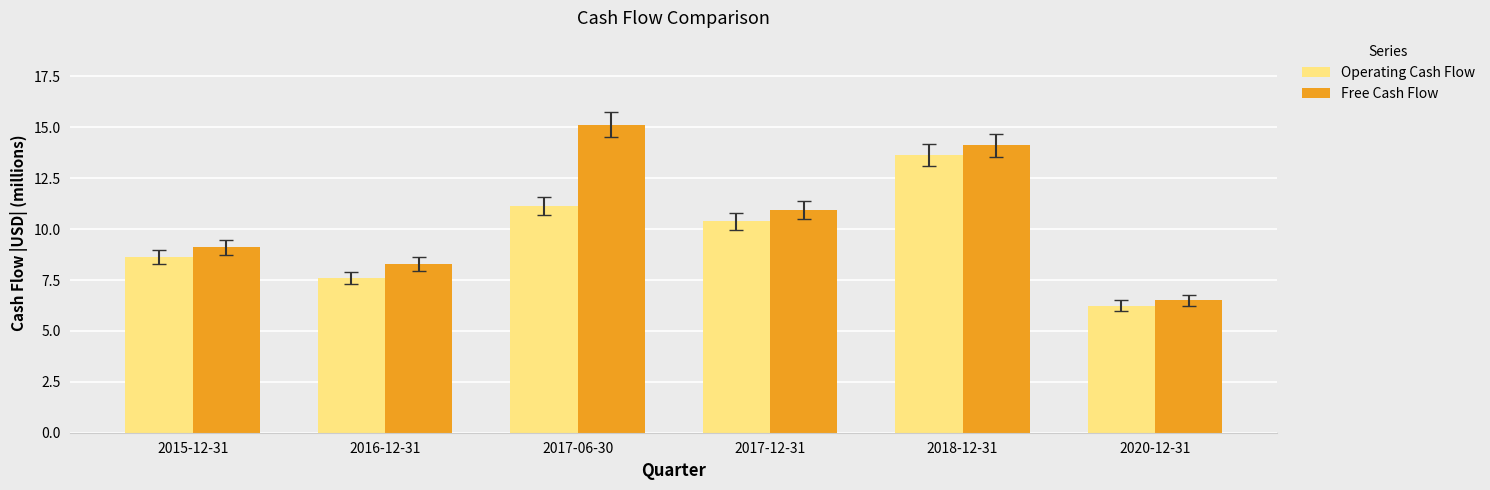

Rank the series by their maximum value, from lowest to highest.

Operating Cash Flow, Free Cash Flow